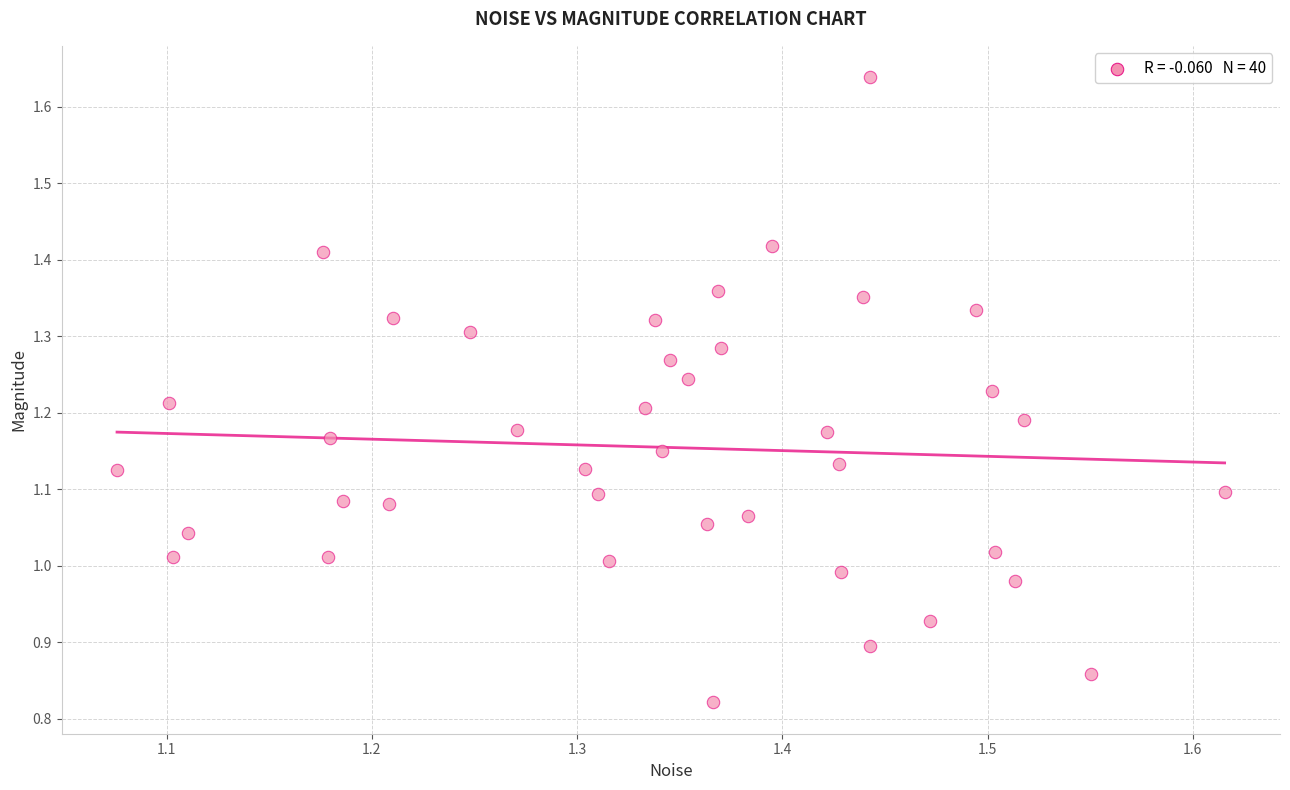

What is the range of X values (max minus min)?

0.5